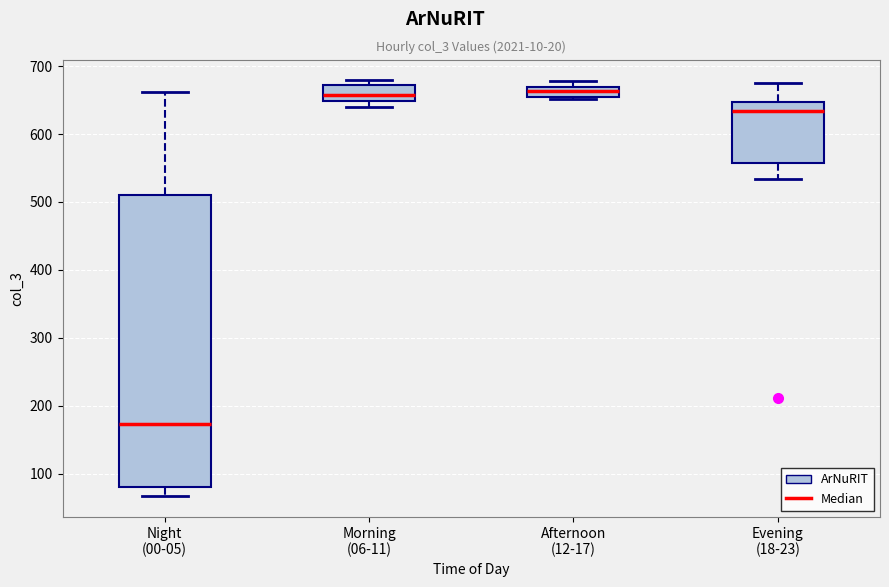

Where does the upper whisker of the box for Night (00-05) end on the y-axis? The values are not printed on the chart, so give them approximately, as read against the axis.

660